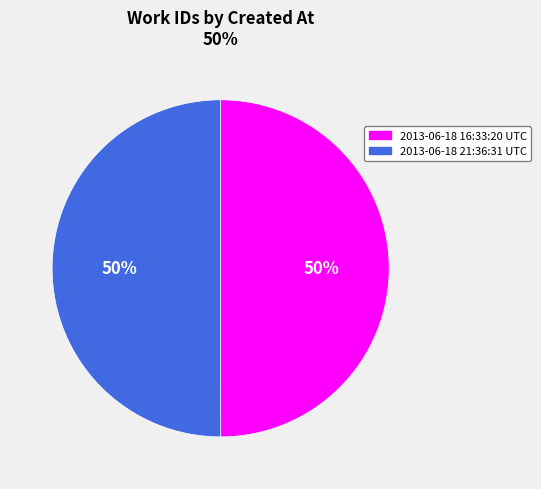

Combined, do 2013-06-18 21:36:31 UTC and 2013-06-18 16:33:20 UTC account for over 50%?

Yes